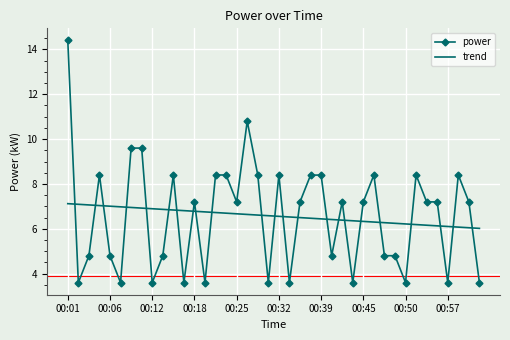

How many distinct data groups are displayed?

2